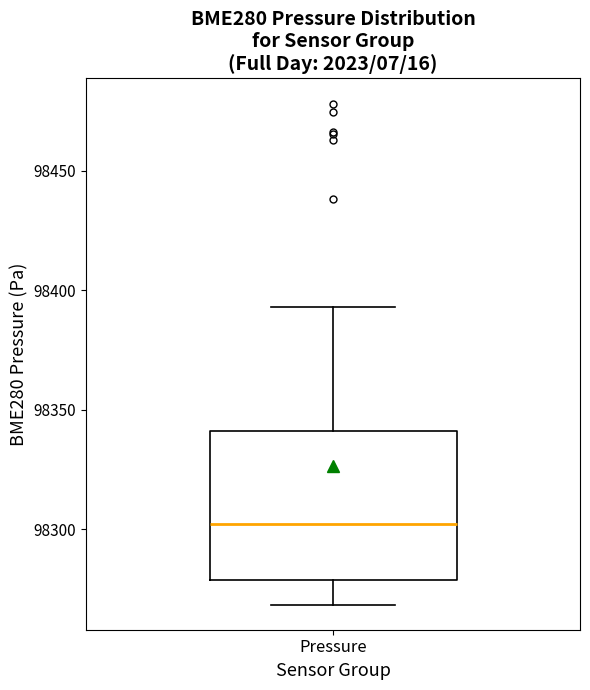

Transcribe this box plot: give where the median line is, the range the box spans, and where the two whiskers end, as read against the y-axis. The values are not printed on the chart, so give them approximately, as read against the axis.

median 98300, box 98280 to 98340, whiskers 98270 to 98395